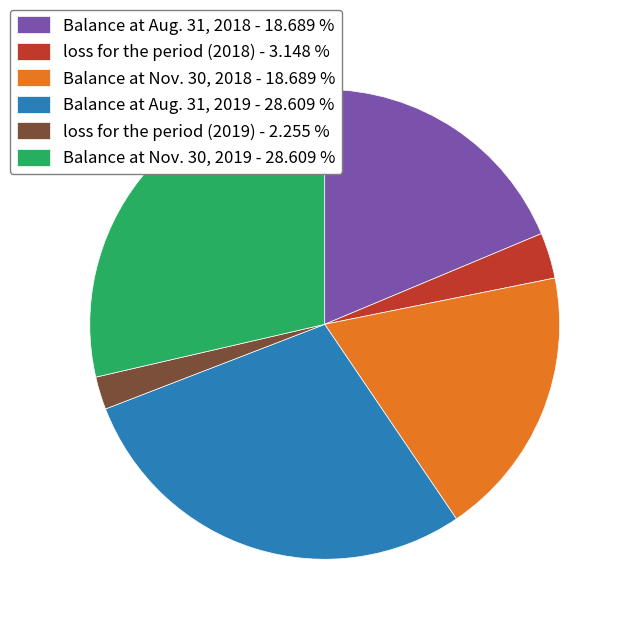

Do Balance at Nov. 30, 2019 - 28.609 % and Balance at Nov. 30, 2018 - 18.689 % together represent more than half of the pie?

No